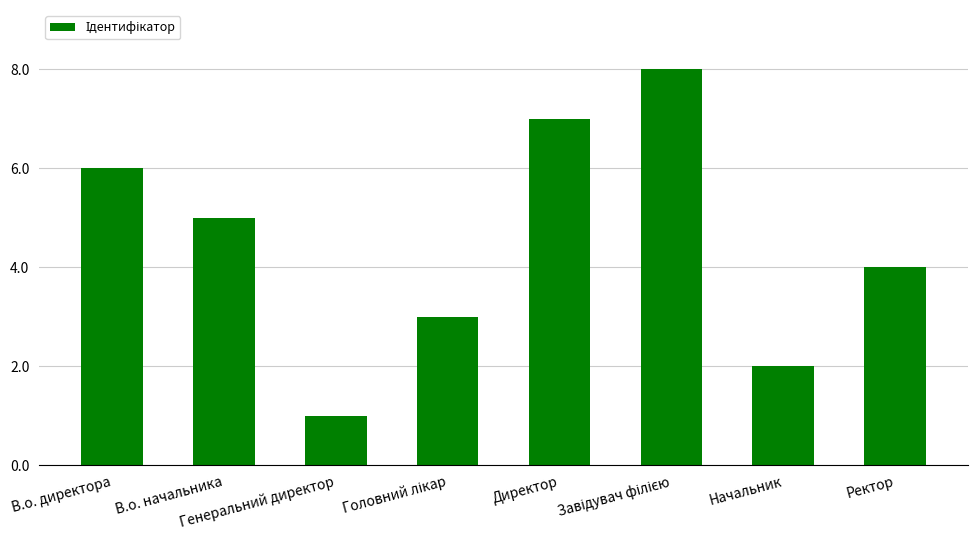

What is the ratio of the value at Начальник to the value at Ректор?

0.5